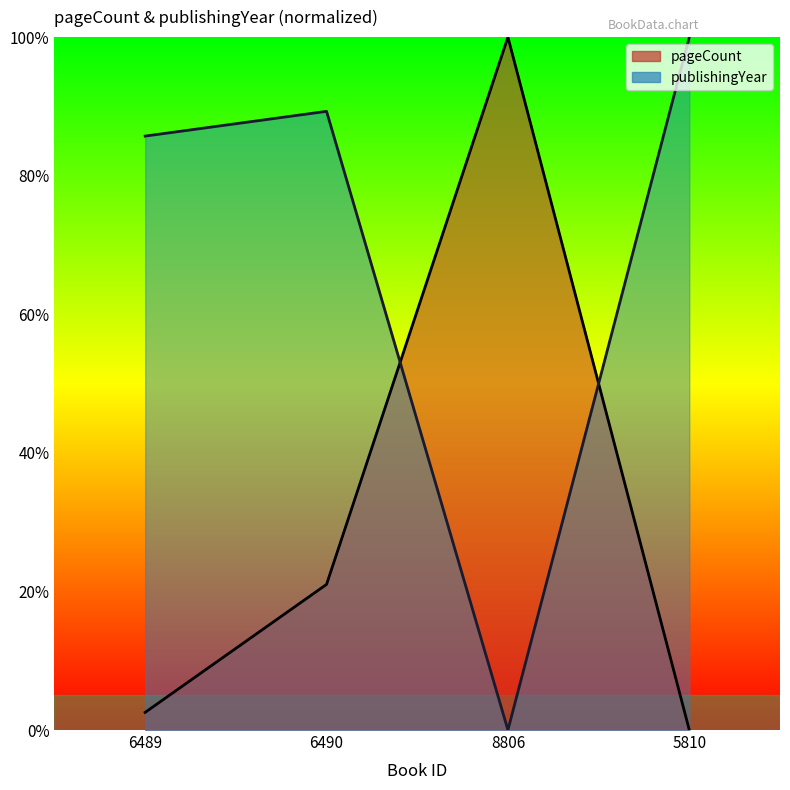

Does the chart have visible grid lines?

No